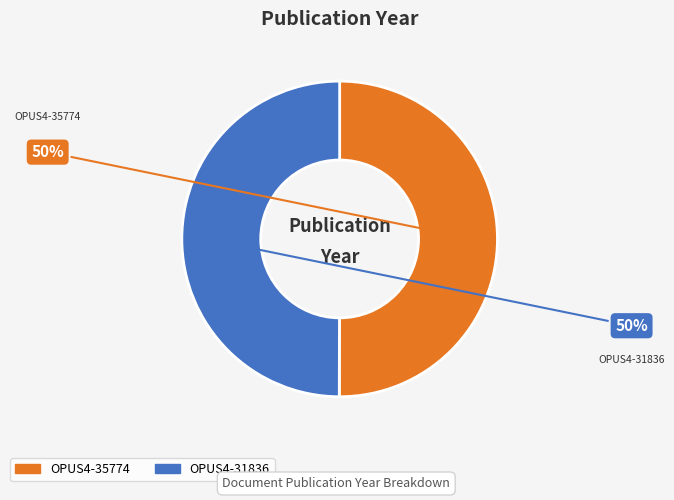

To the nearest percent, what portion does OPUS4-35774 represent?

50%